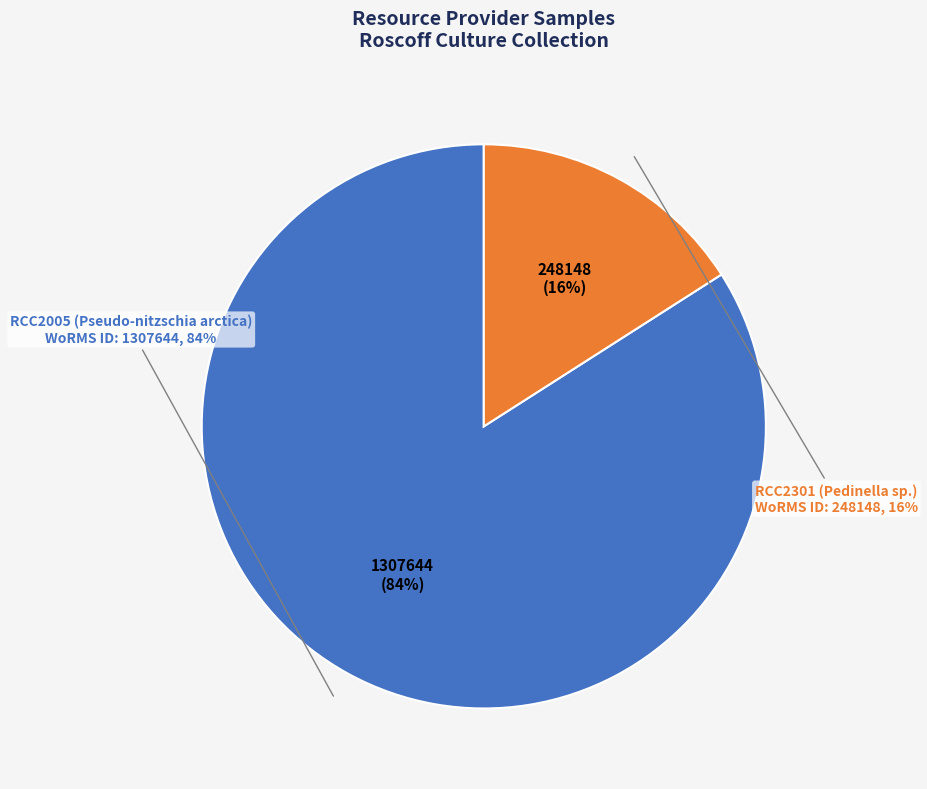

How many slices are in this pie chart?

2